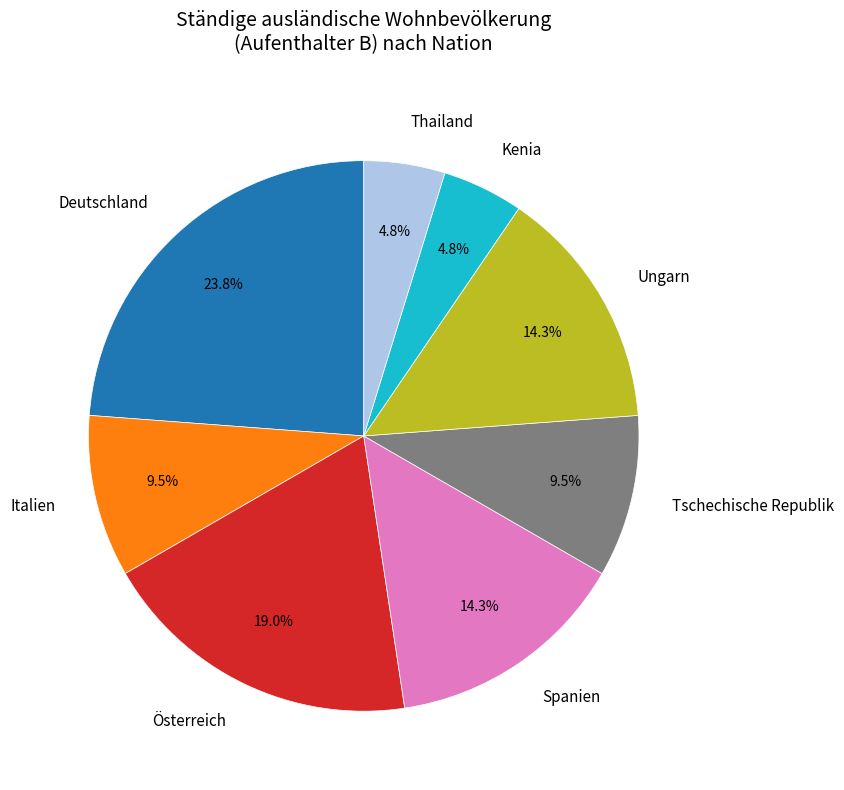

How many slices are in this pie chart?

8